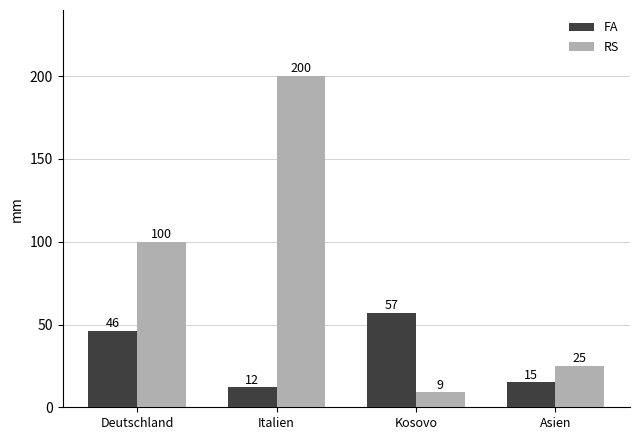

At which label is RS closest to 104?

Deutschland